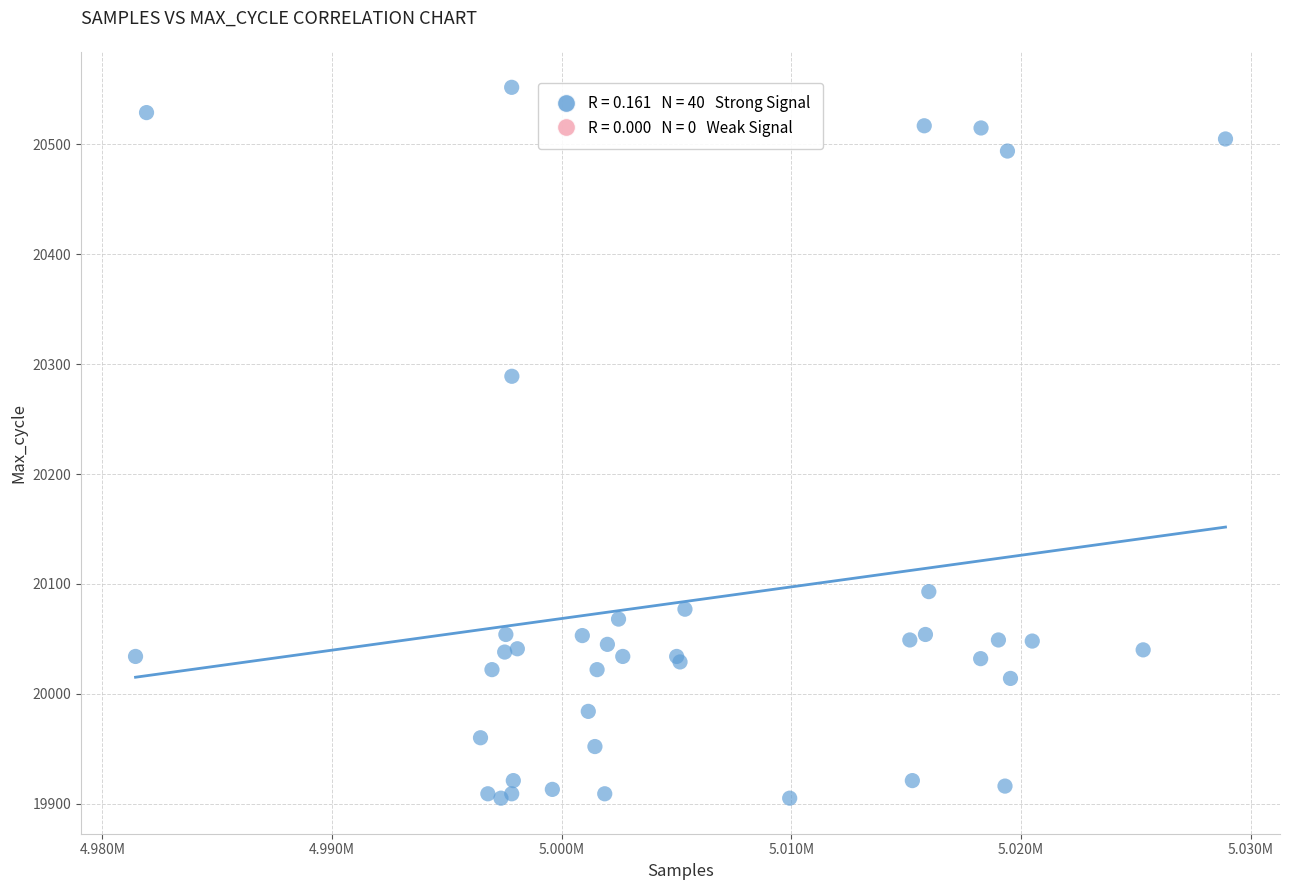

What Y value in the scatter plot is closest to 20228?

20289